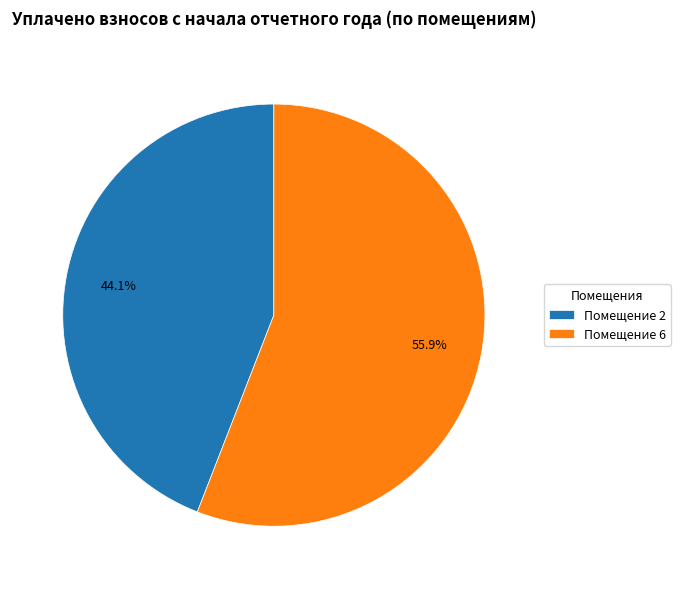

Is there any slice that represents more than half of the pie?

Yes